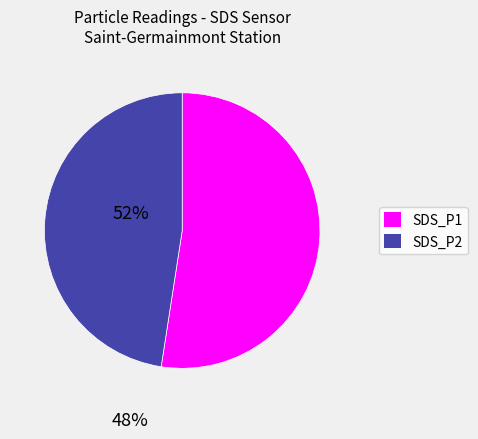

The SDS_P2 slice represents 47% of the pie. True or false?

True